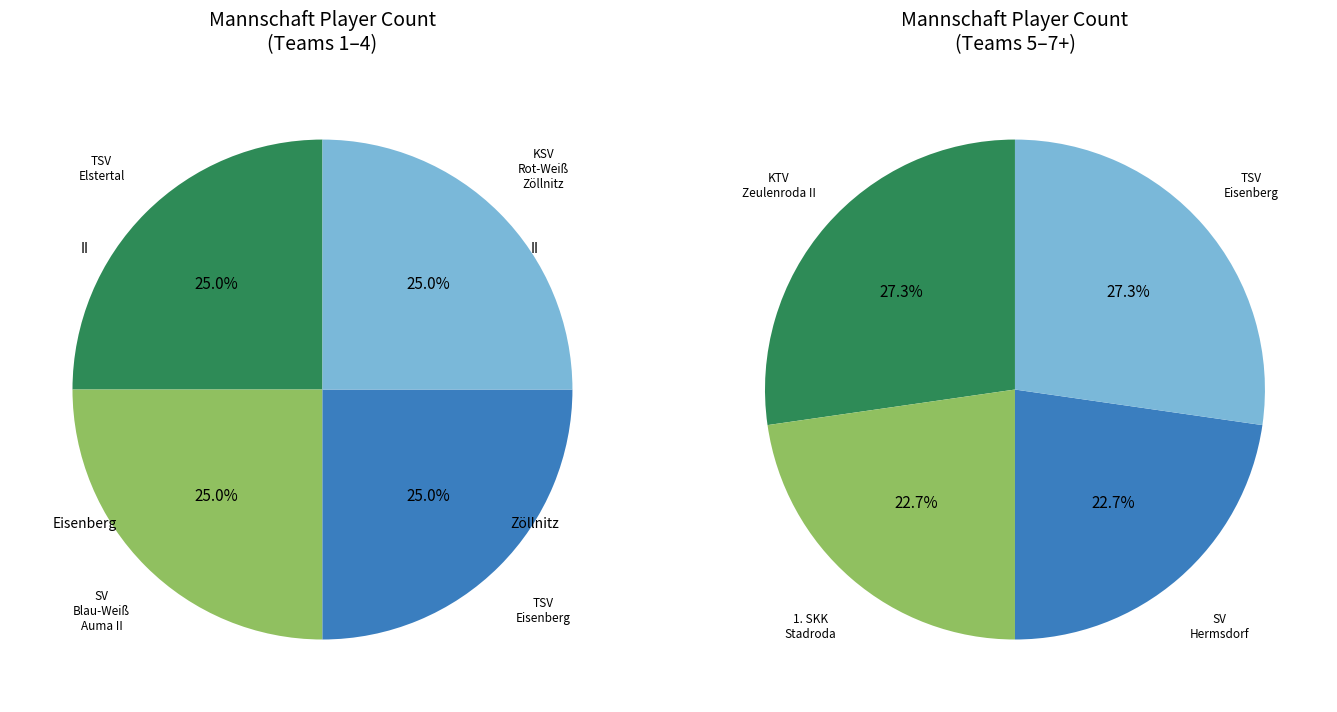

Does any single category account for the majority?

No